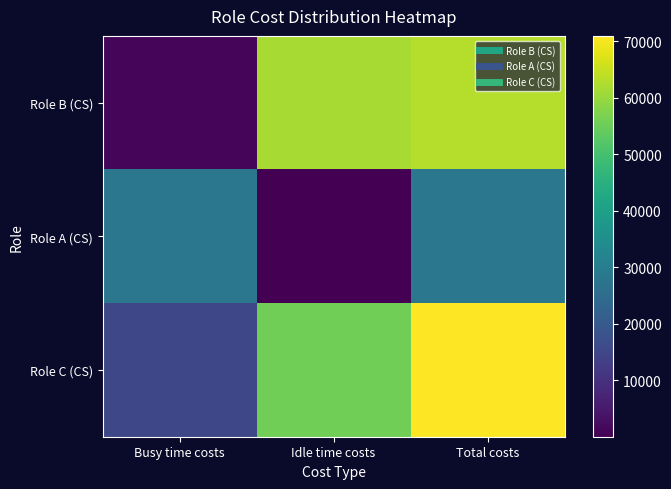

Rank the series by their maximum value, from highest to lowest.

Role C (CS), Role B (CS), Role A (CS)